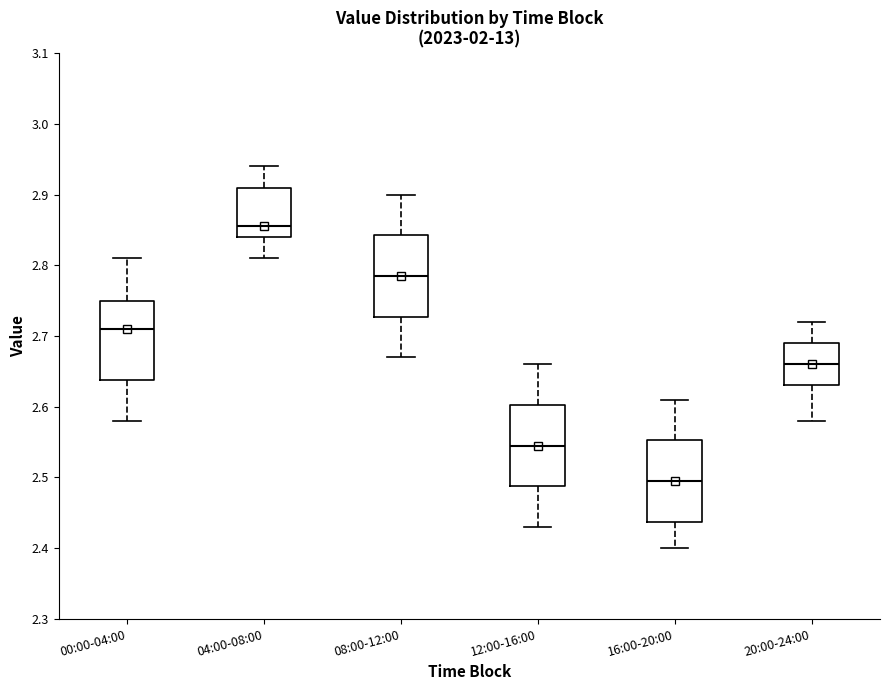

Reading left to right, read every box against the y-axis: the position of its median line, the range the box covers, and the ends of its whiskers. The values are not printed on the chart, so give them approximately, as read against the axis.

00:00-04:00: median 2.71, box 2.64 to 2.75, whiskers 2.58 to 2.81
04:00-08:00: median 2.86, box 2.84 to 2.91, whiskers 2.81 to 2.94
08:00-12:00: median 2.79, box 2.73 to 2.84, whiskers 2.67 to 2.90
12:00-16:00: median 2.55, box 2.49 to 2.60, whiskers 2.43 to 2.66
16:00-20:00: median 2.50, box 2.44 to 2.55, whiskers 2.40 to 2.61
20:00-24:00: median 2.66, box 2.63 to 2.69, whiskers 2.58 to 2.72